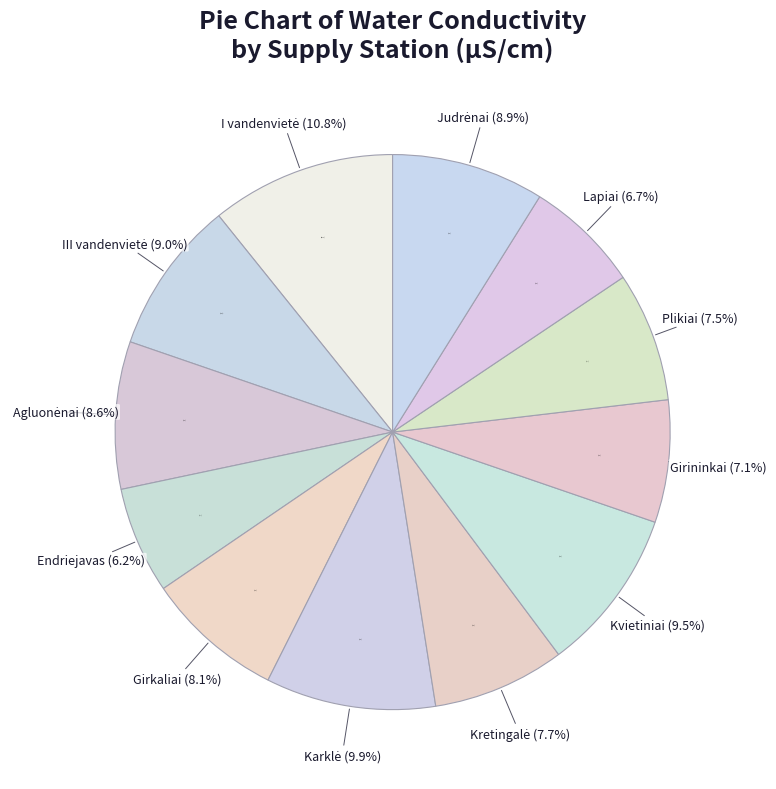

True or false: Agluonėnai accounts for 1% of the total.

False